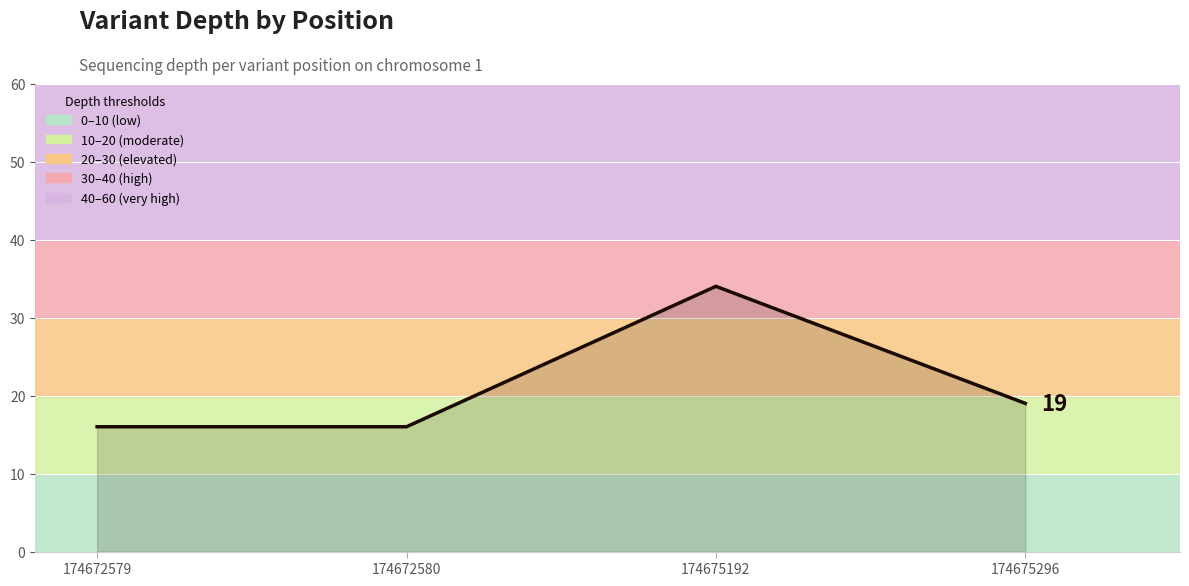

At which category does the data reach its first local peak?

174675192